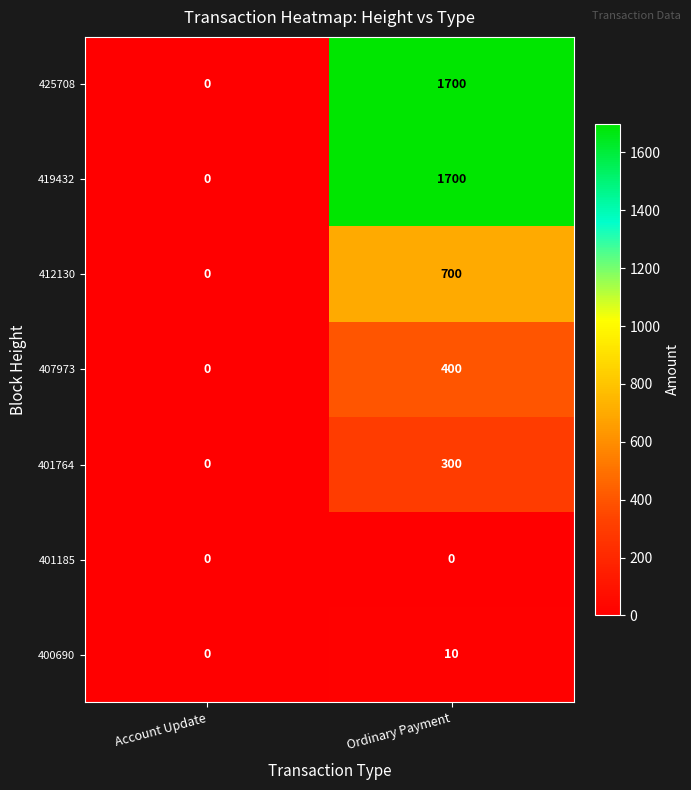

Rank the categories by 401764 value from highest to lowest.

Ordinary Payment, Account Update